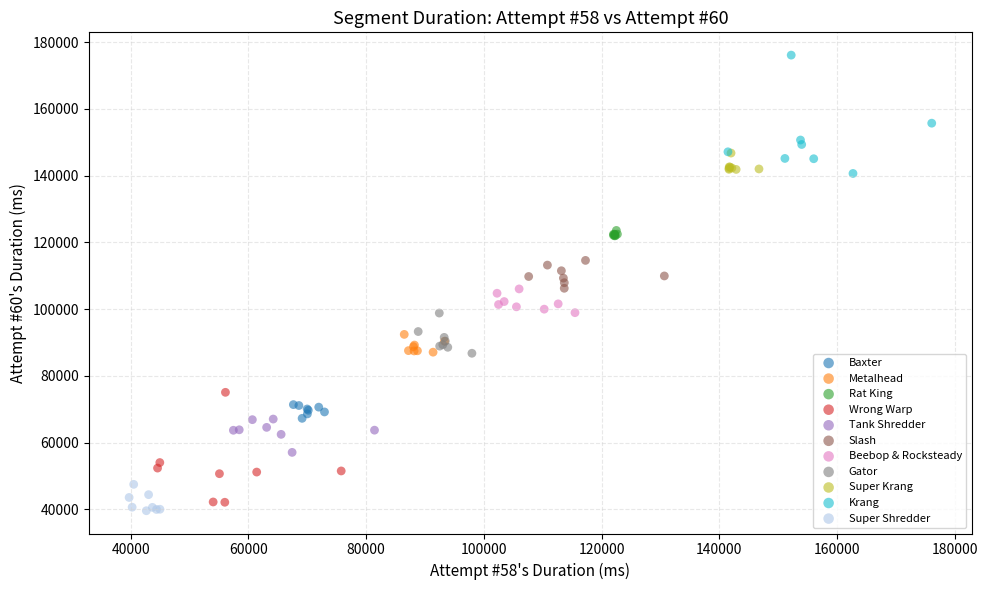

Which series reaches the maximum Y coordinate?

Krang